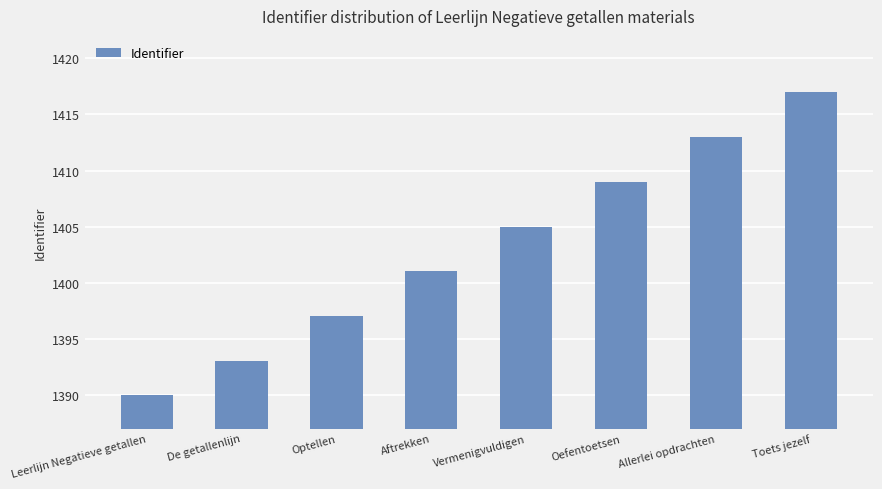

What is the difference between the maximum and minimum values?

27